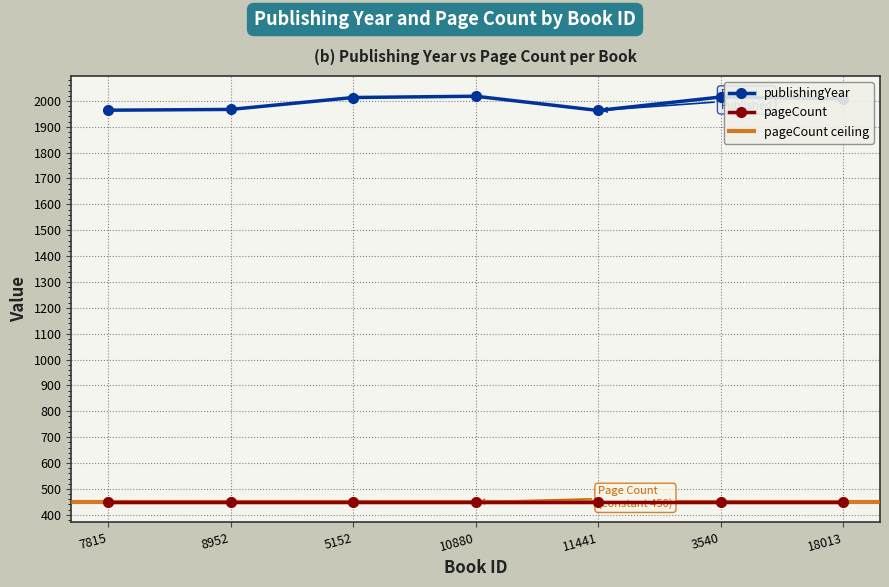

True or false: the data has more than 2 interior local peaks.

False